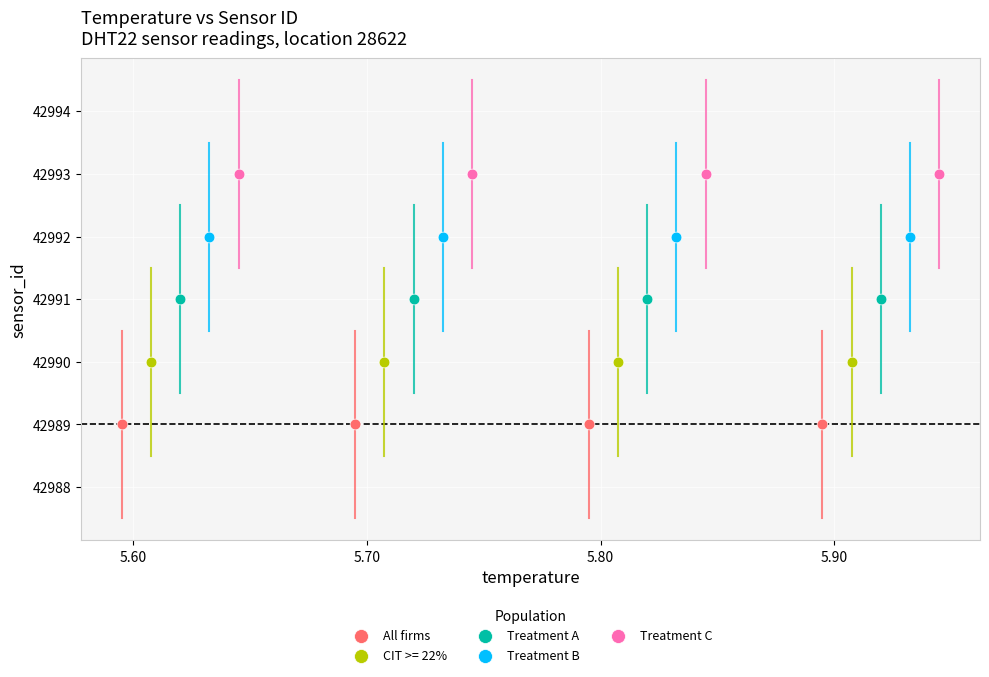

Which series reaches the maximum Y coordinate?

Treatment C